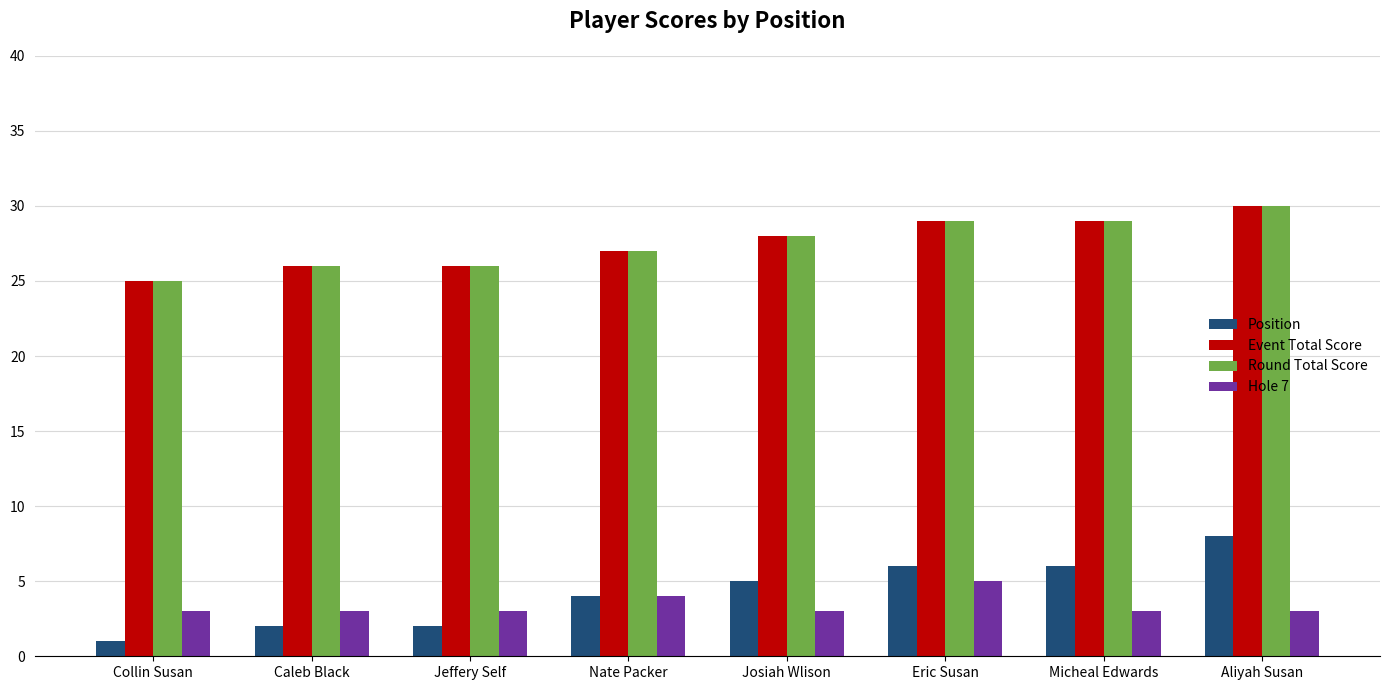

What is the difference between the highest and lowest values at Jeffery Self?

24